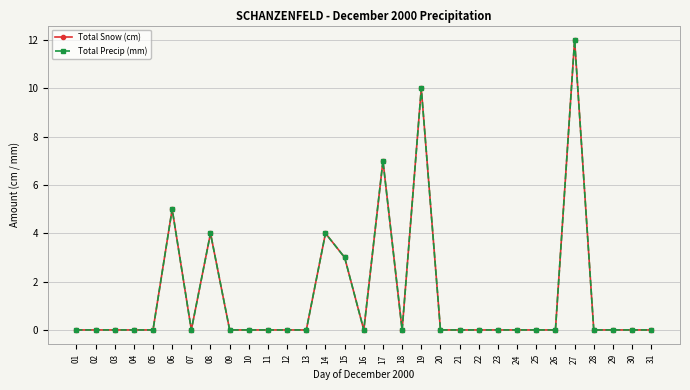

True or false: Total Snow (cm) and Total Precip (mm) intersect in this chart.

False